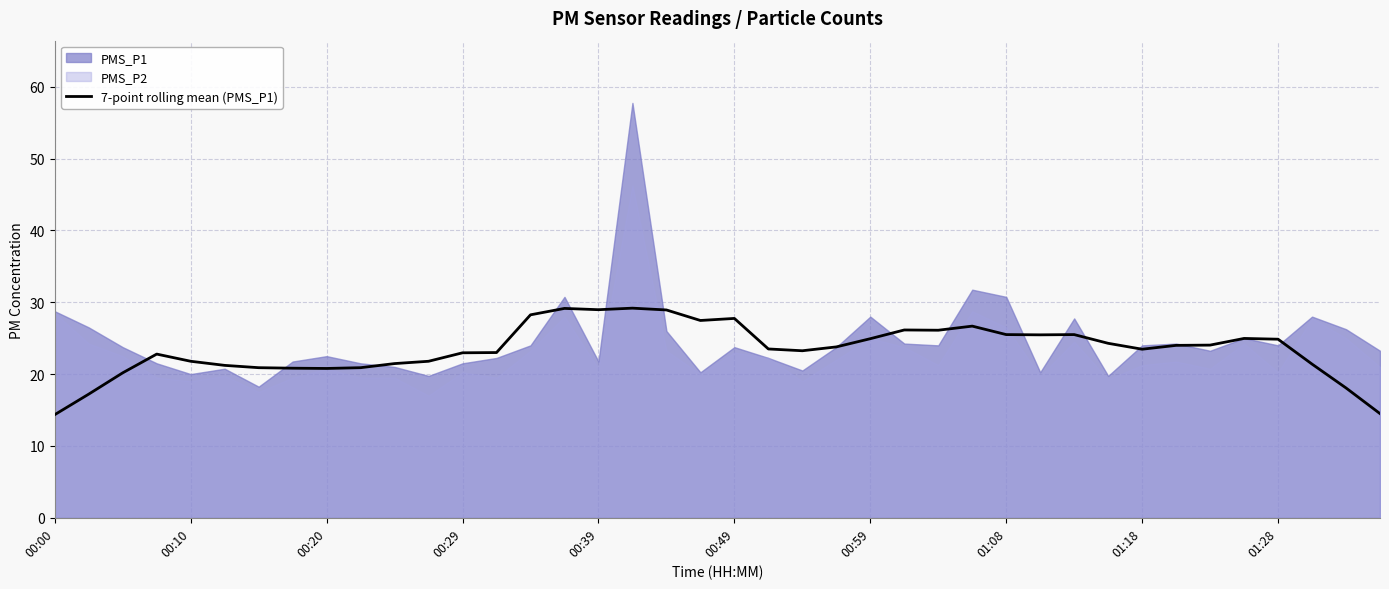

What is the average value?

23.5